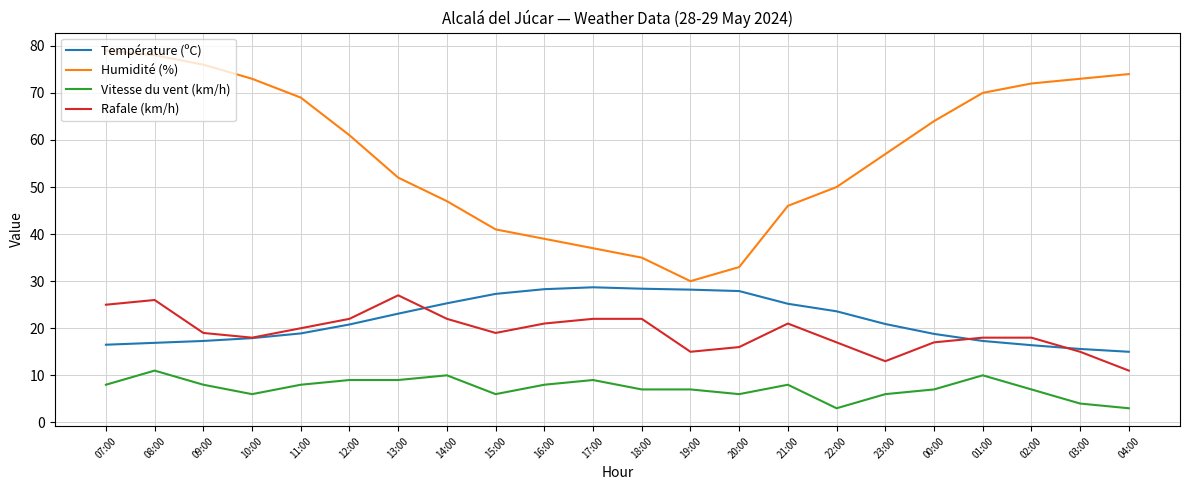

What is the smallest value displayed?

3.0